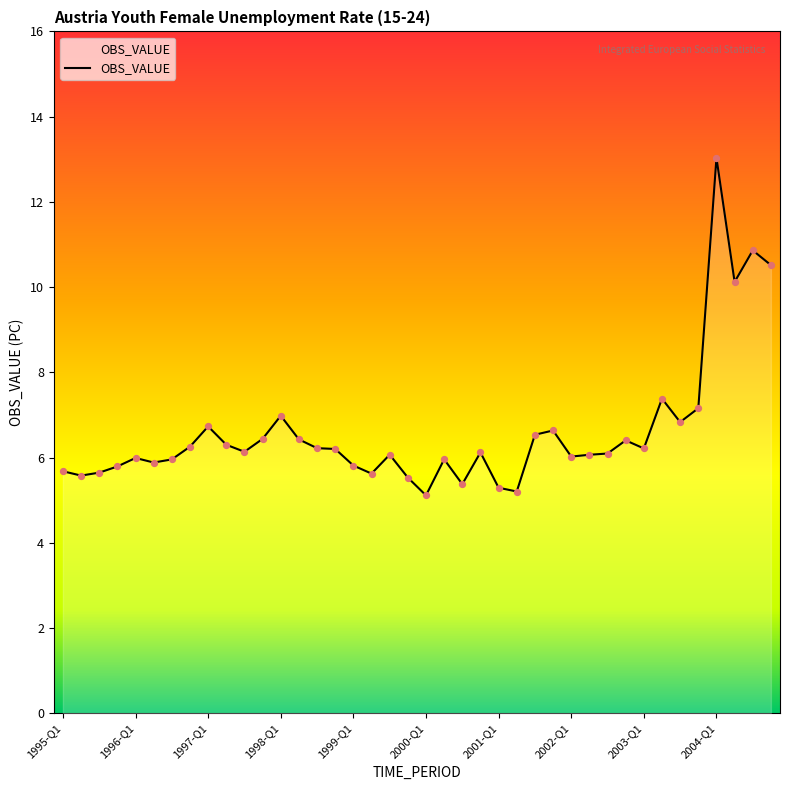

What is the smallest value displayed?

5.1